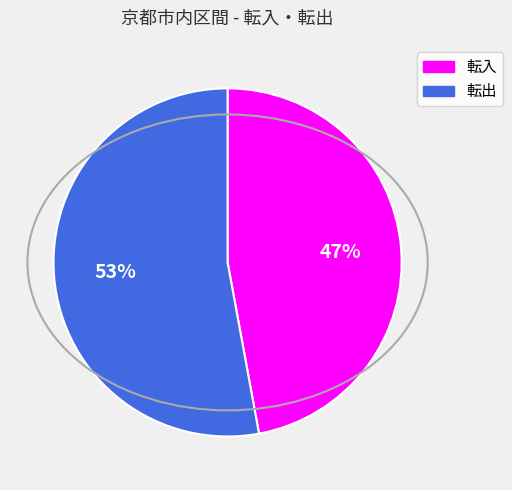

What is the ratio of the value at 転入 to the value at 転出?

0.9